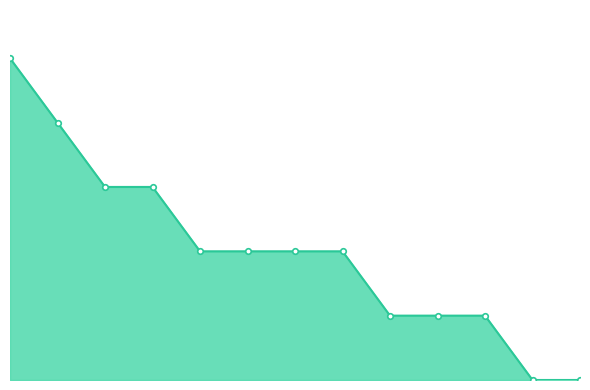

What is the label of the 3rd point from the right?

Kozielková